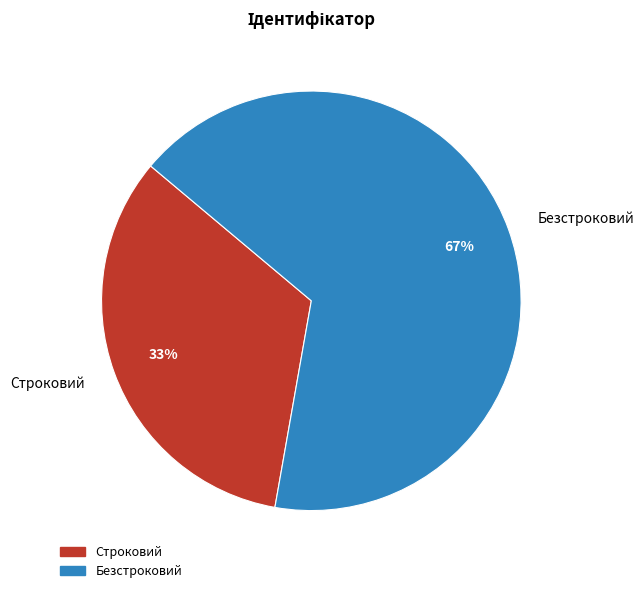

True or false: Безстроковий accounts for 61% of the total.

False